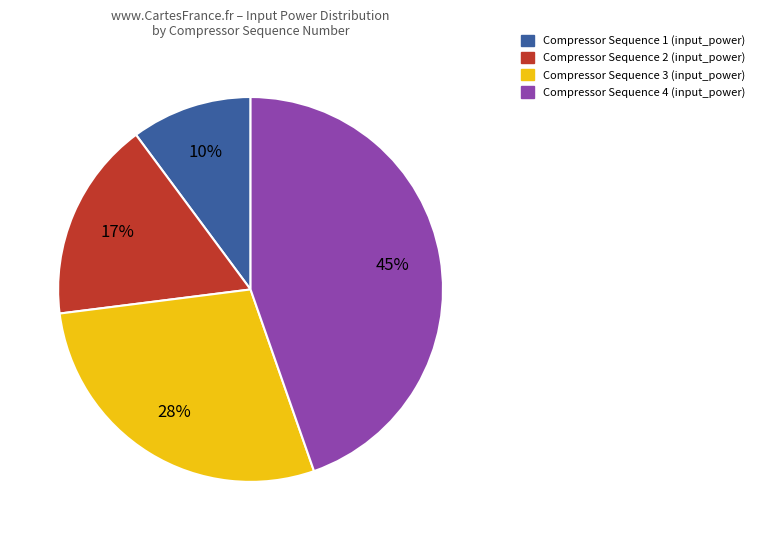

What is the smallest slice in the pie chart?

Compressor Sequence 1 (input_power)